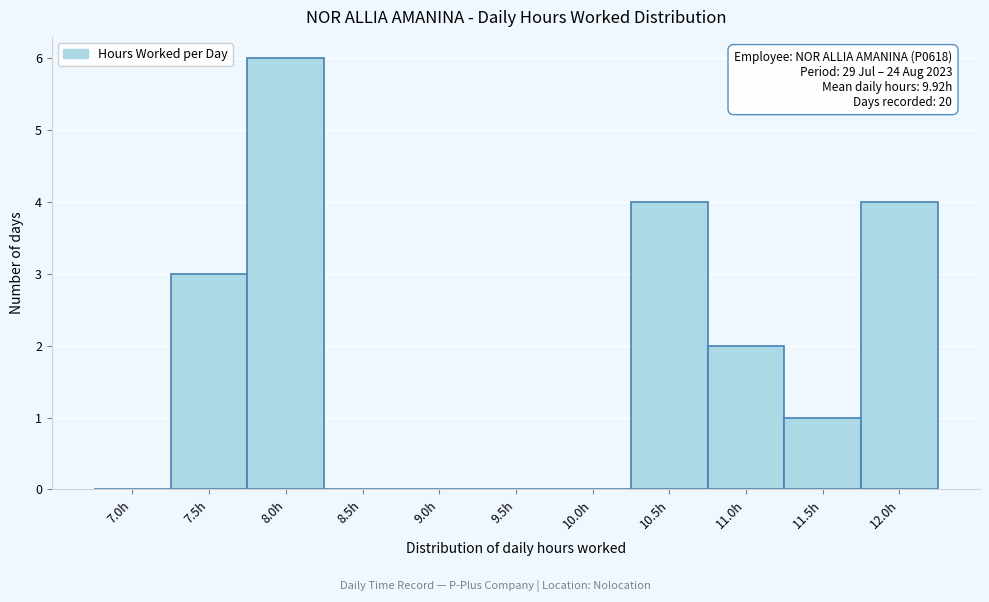

Reading left to right, transcribe all the data shown in this chart.

7.0h=0	7.5h=3	8.0h=6	8.5h=0	9.0h=0	9.5h=0	10.0h=0	10.5h=4	11.0h=2	11.5h=1	12.0h=4